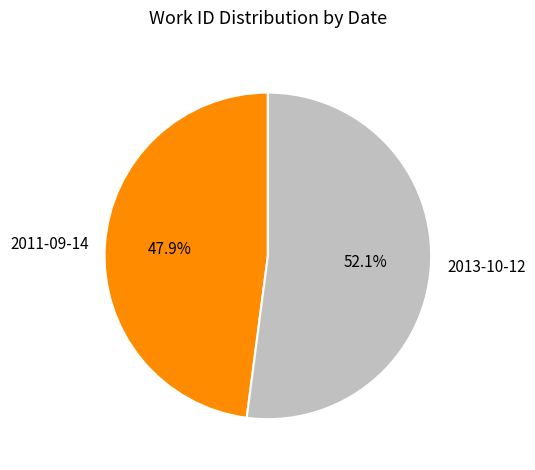

Is the sum of 2011-09-14 and 2013-10-12 greater than half?

Yes